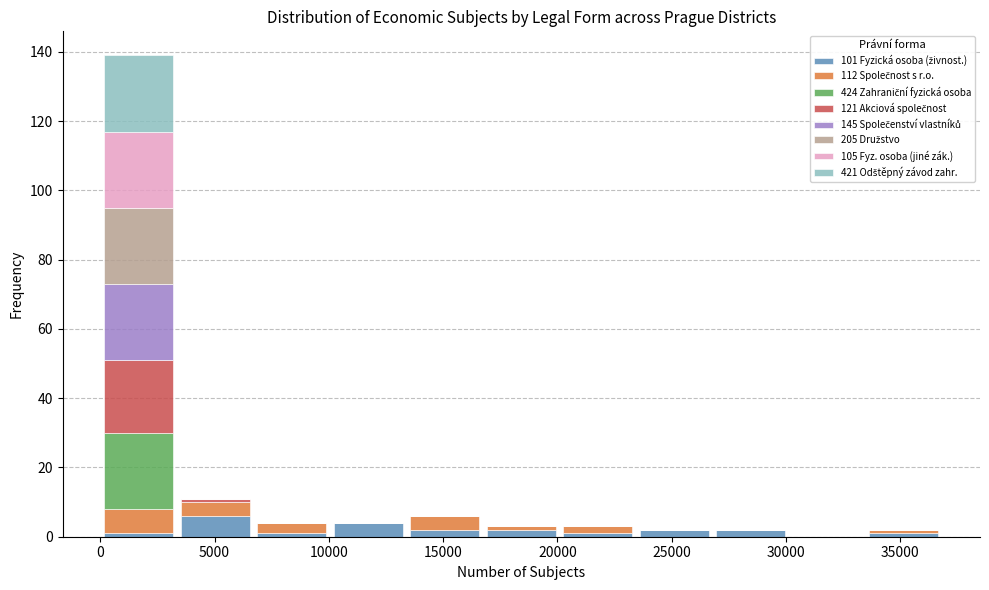

What is the total height of the stacked bar covering 0 to 3500 on the x-axis? Neither the bar edges nor the heights are printed on the chart, so give them approximately, as read against the axes.

140